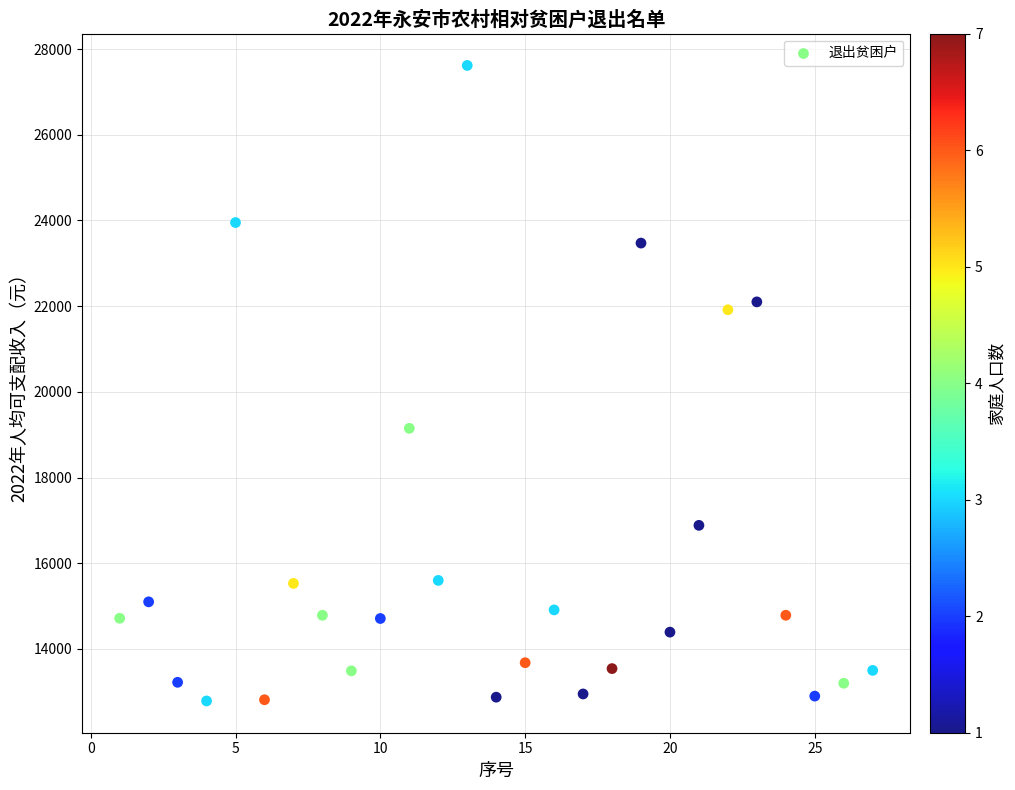

What Y value in the scatter plot is closest to 20202?

19149